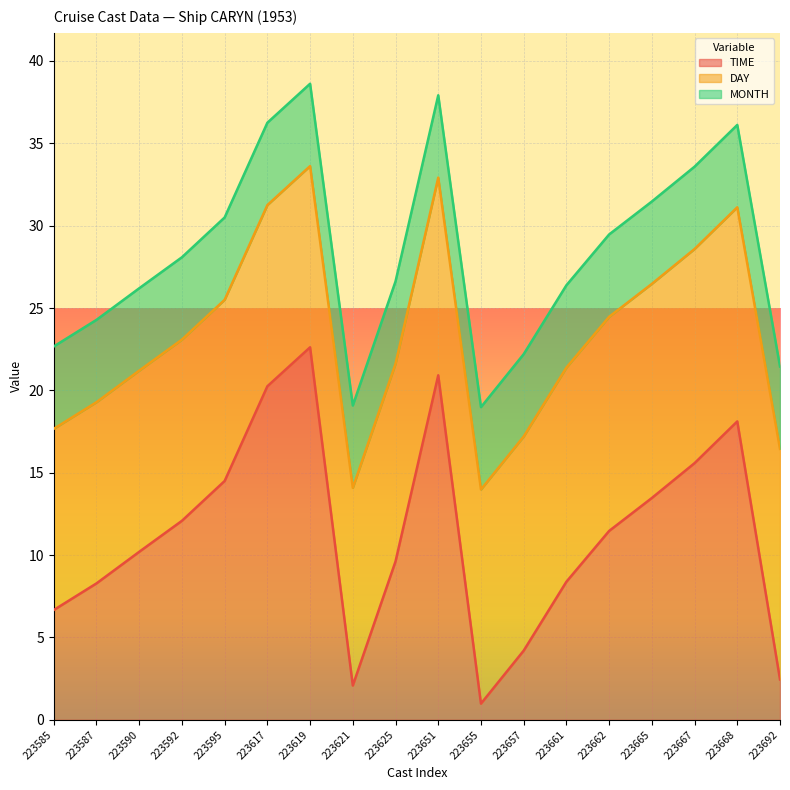

True or false: MONTH has more than 1 interior local peaks.

False